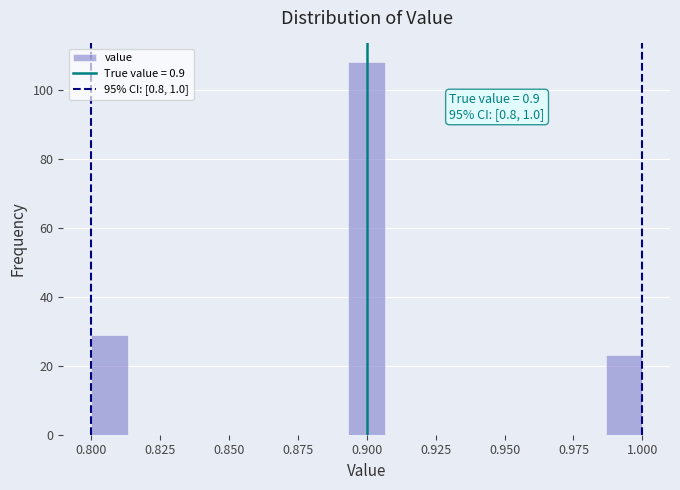

Read against the x-axis, roughly where is the centre of the tallest bar?

0.900